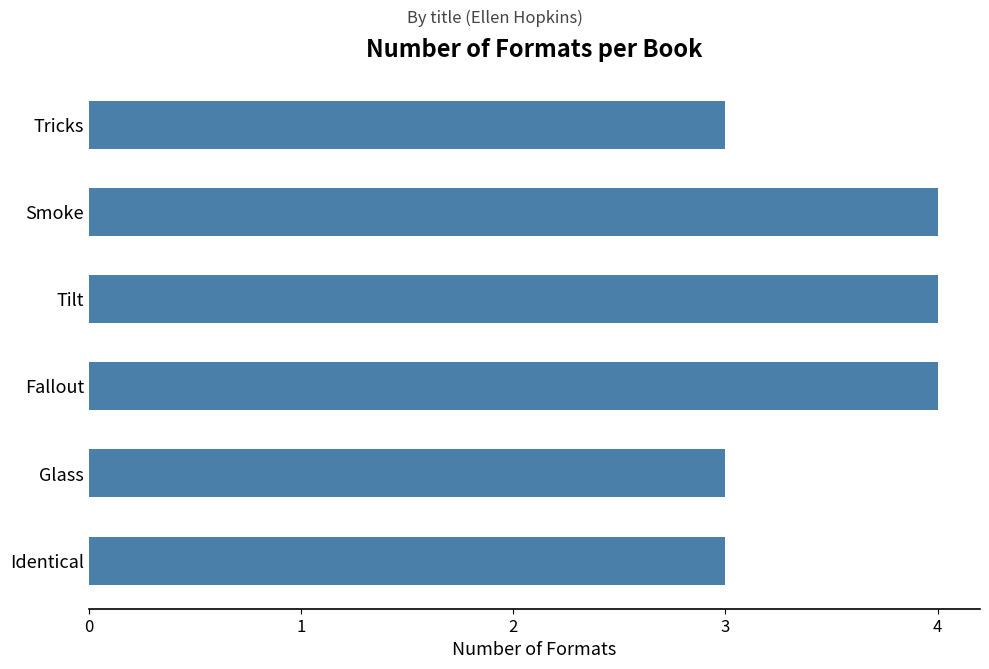

What is the average value?

4